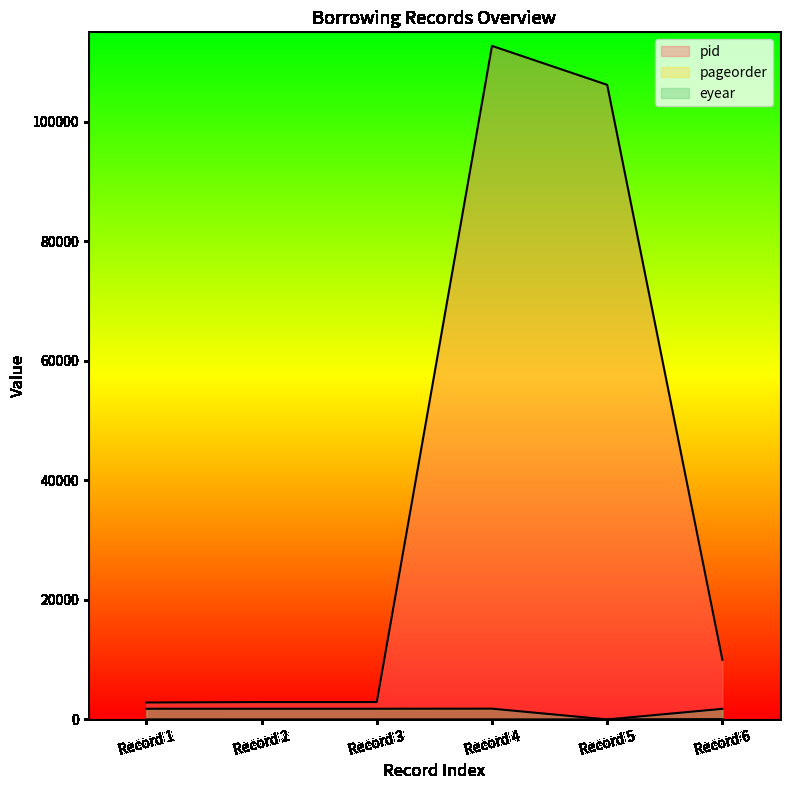

What is the minimum value for pageorder?

1